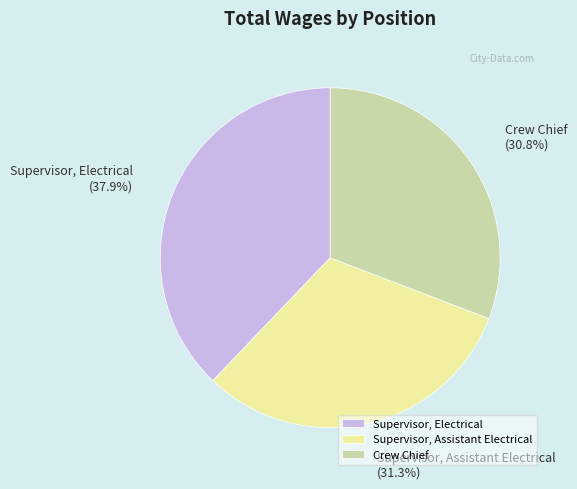

Is there any slice that represents more than half of the pie?

No